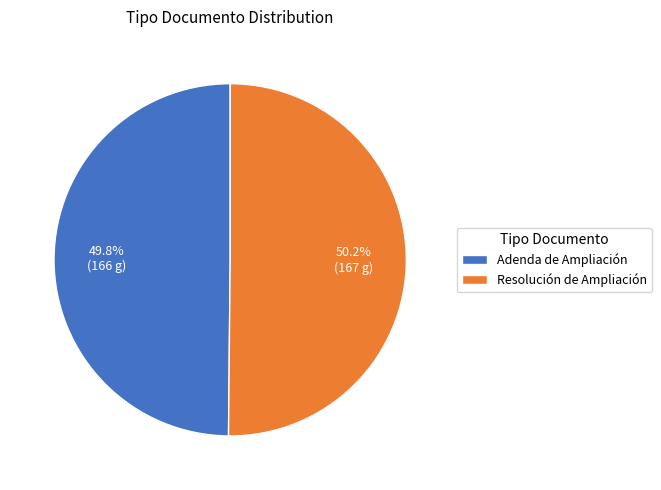

To the nearest percent, what portion does Adenda de Ampliación represent?

50%